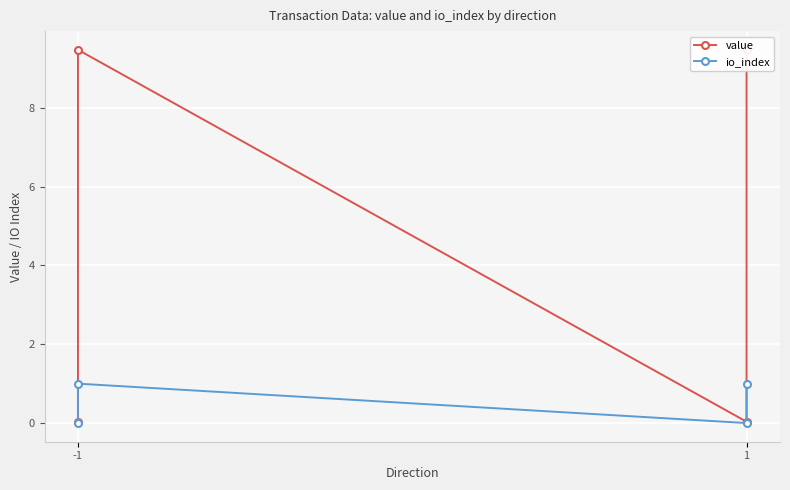

How many series are shown in this chart?

2